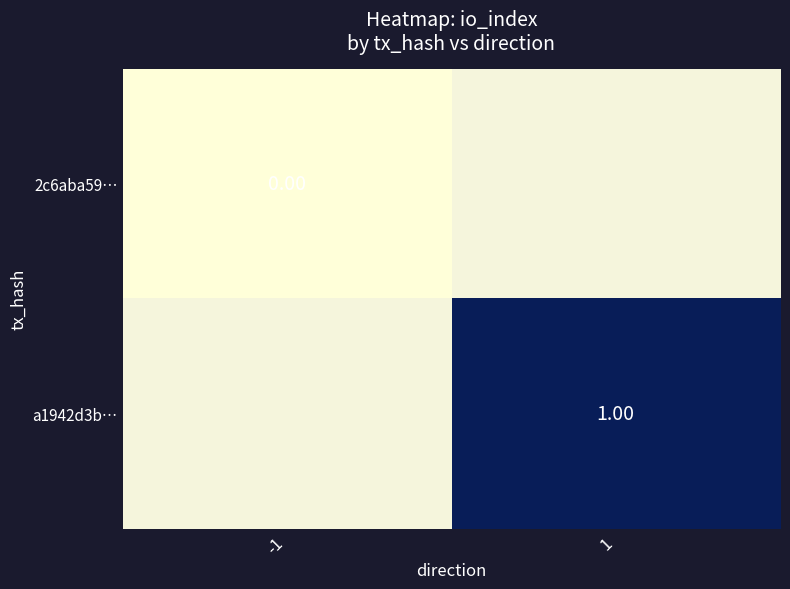

The 2c6aba59… series shows 0.0 at -1. True or false?

True